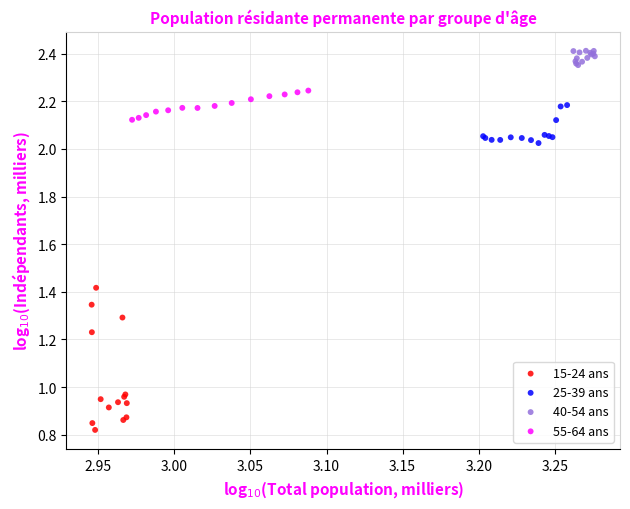

Which series has the largest Y range (max minus min)?

15-24 ans